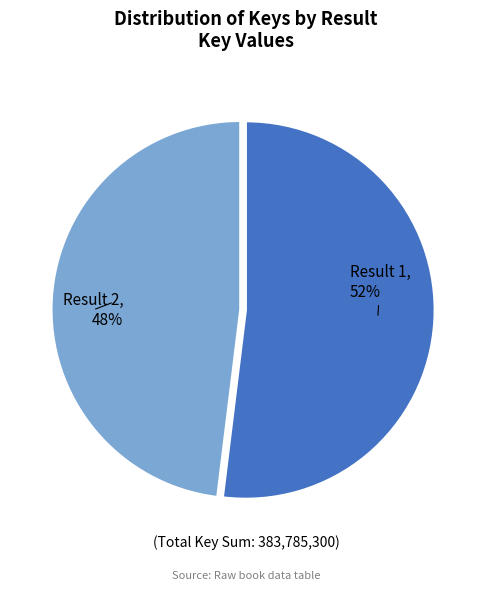

To the nearest percent, what is the difference between the largest and smallest slice percentages?

4%